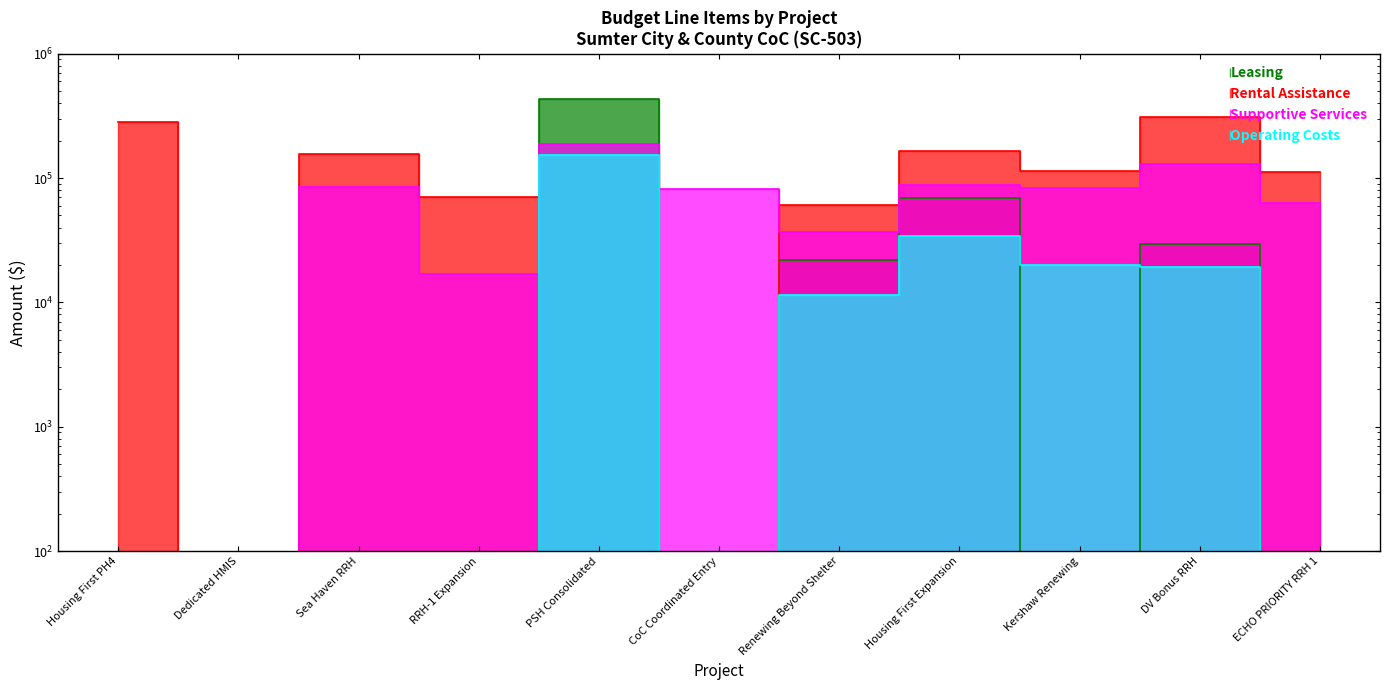

At how many categories does at least one series exceed 358251?

1